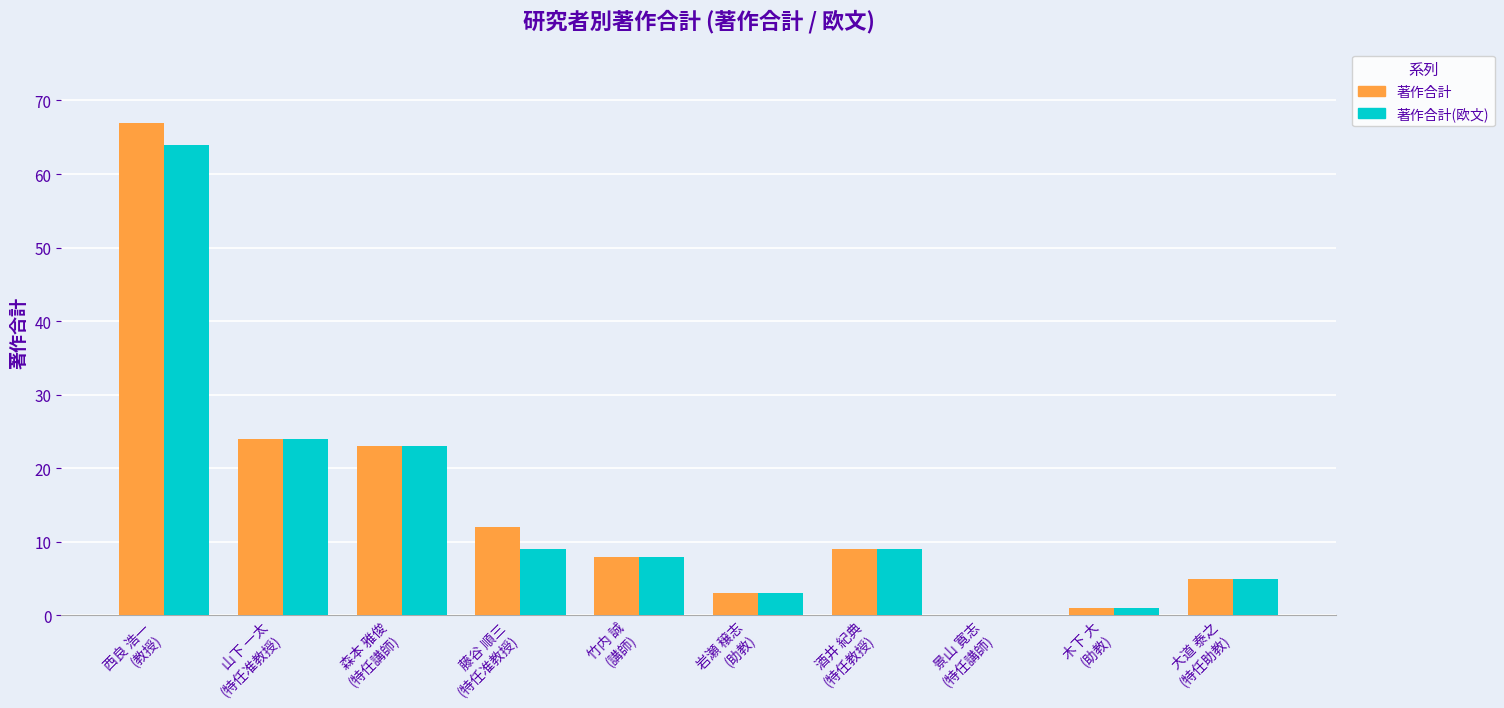

What is the sum of all 著作合計 values?

152